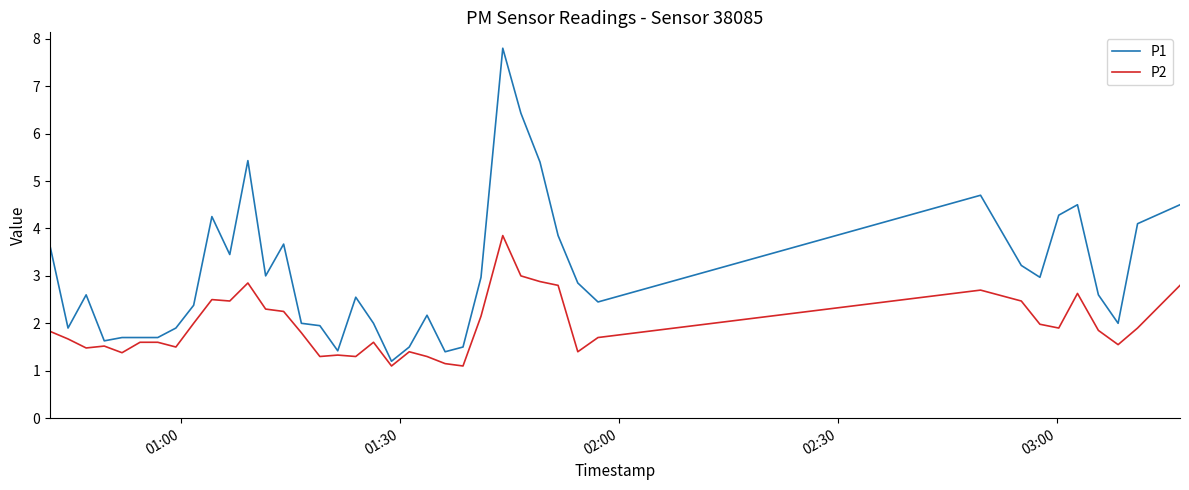

Rank the series by their average value, from lowest to highest.

P2, P1